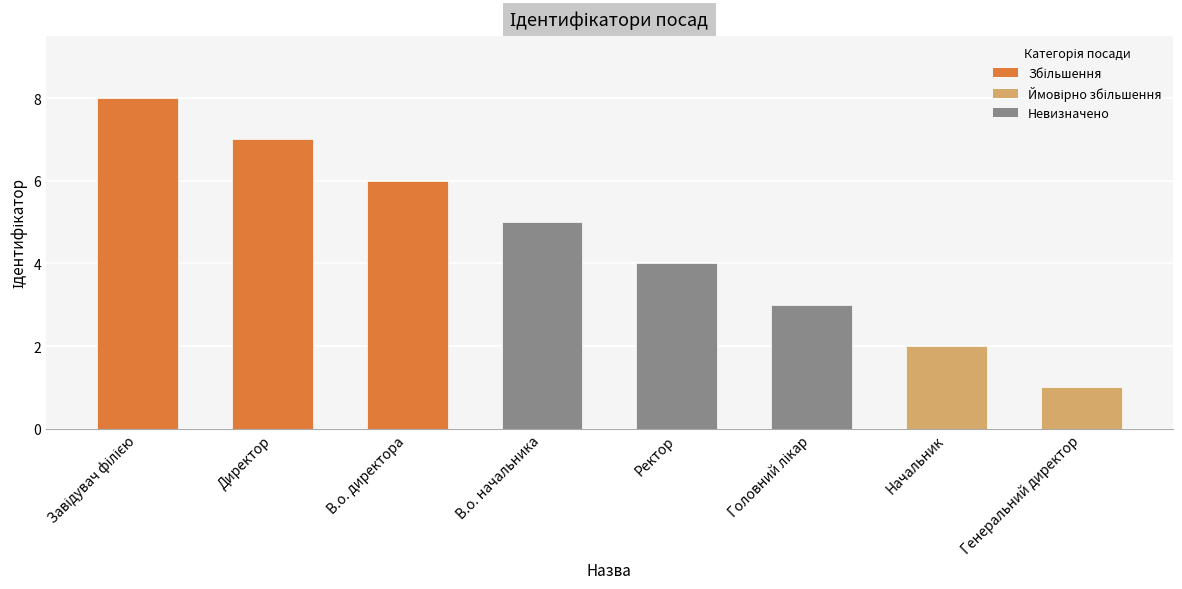

What is the maximum value shown in the chart?

8